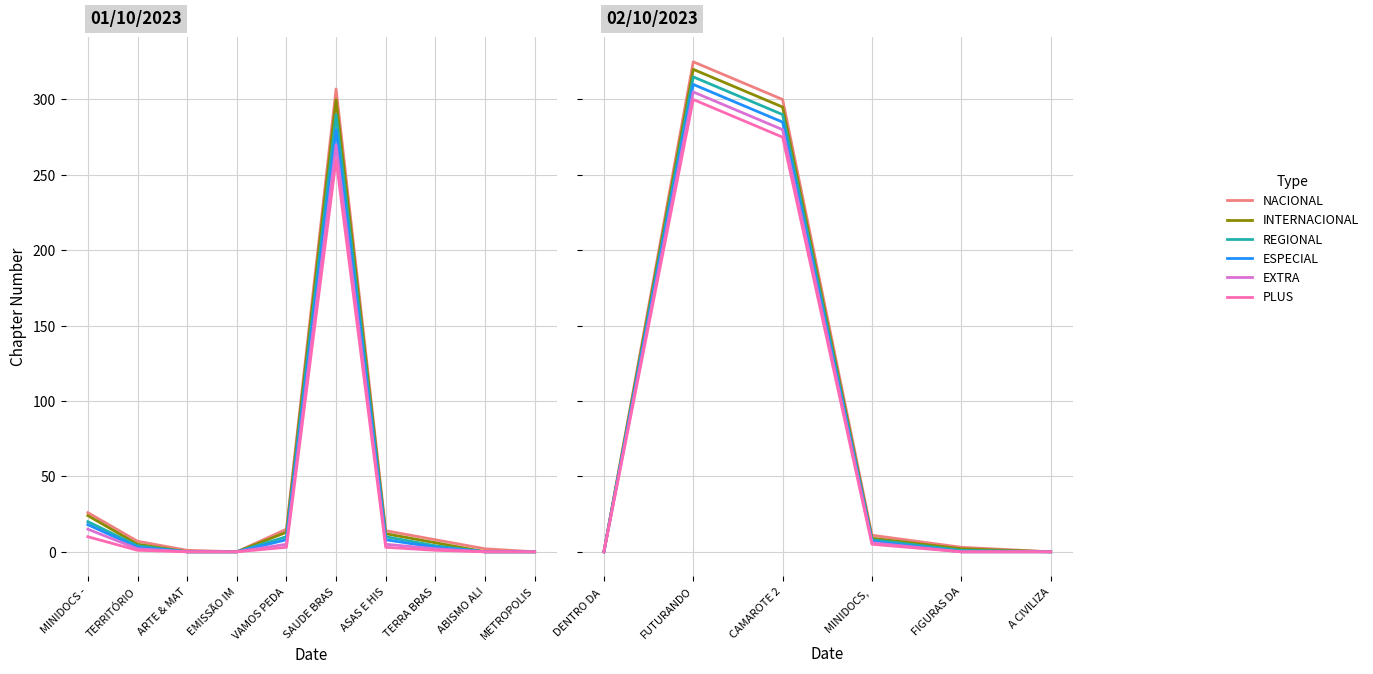

True or false: INTERNACIONAL and ESPECIAL cross at least once.

False